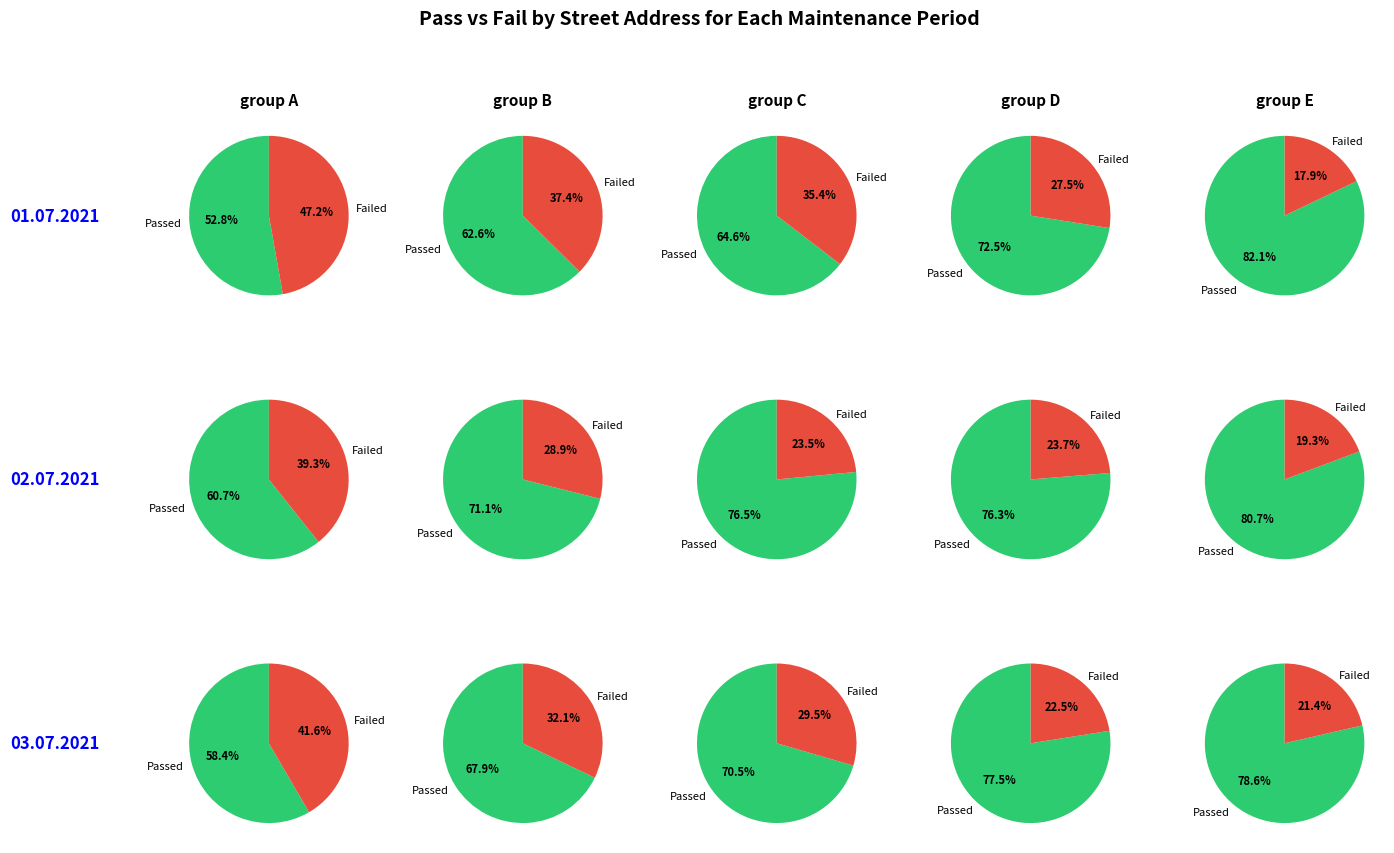

Rank the series at 13 from highest to lowest value.

Passed, Failed